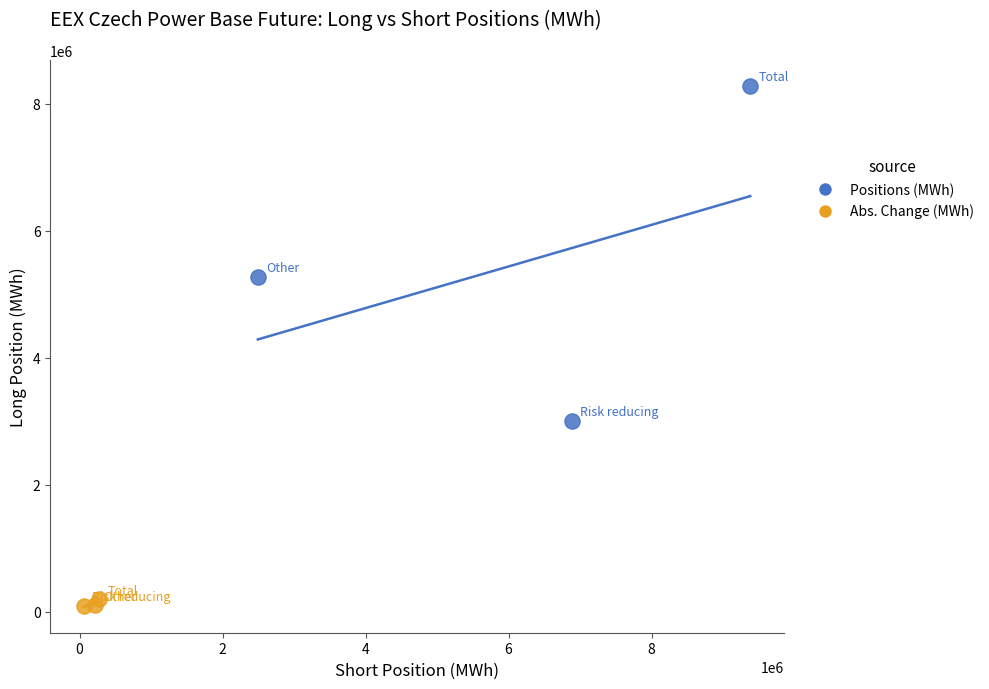

Which series reaches the minimum Y coordinate?

Abs. Change (MWh)